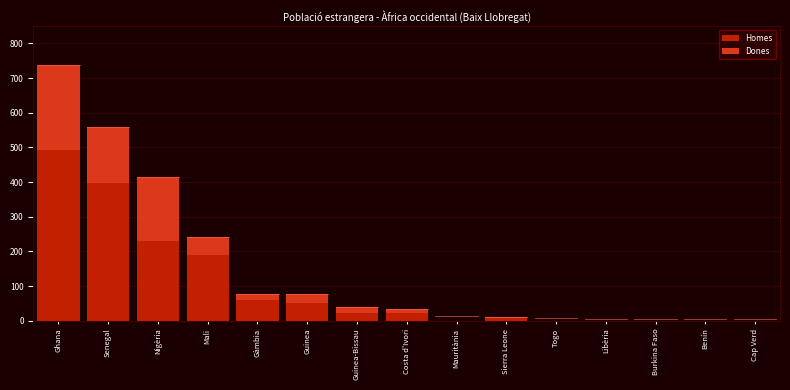

Reading left to right, list the values for the Homes series.

Ghana=494	Senegal=398	Nigèria=229	Mali=189	Gàmbia=60	Guinea=51	Guinea-Bissau=23	Costa d'Ivori=23	Mauritània=0	Sierra Leone=7	Togo=0	Libèria=0	Burkina Faso=0	Benín=0	Cap Verd=0